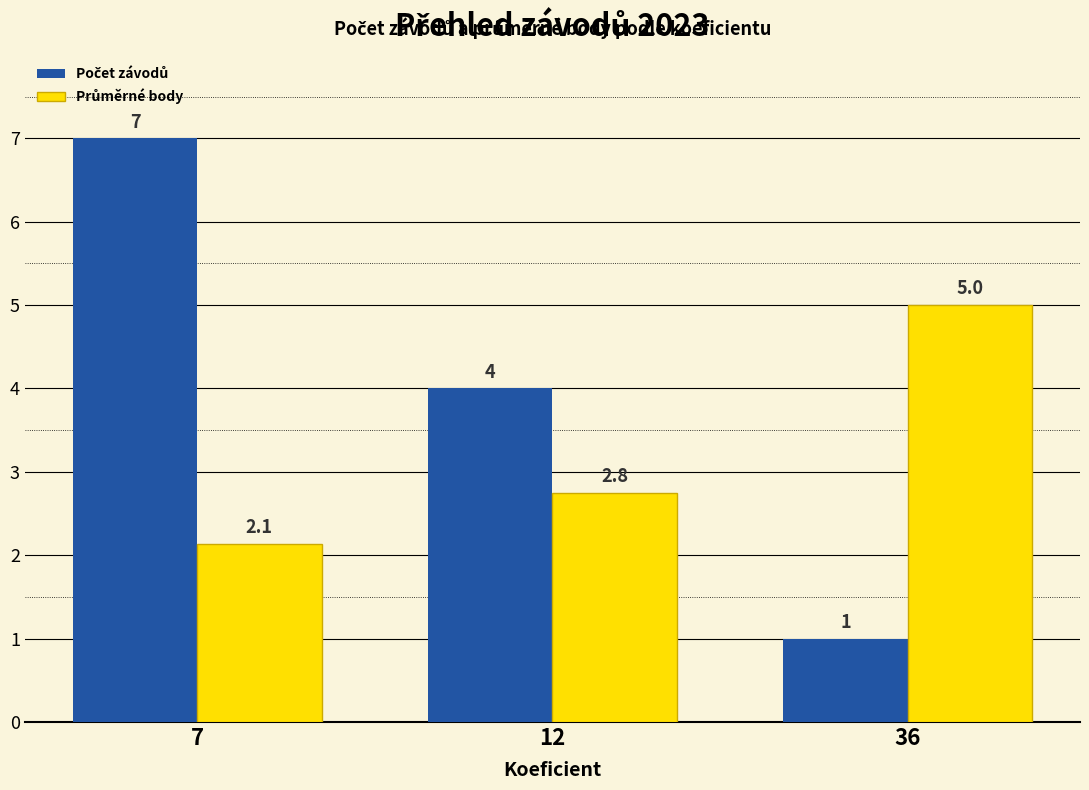

What is the difference between the highest and lowest values at 36?

4.0